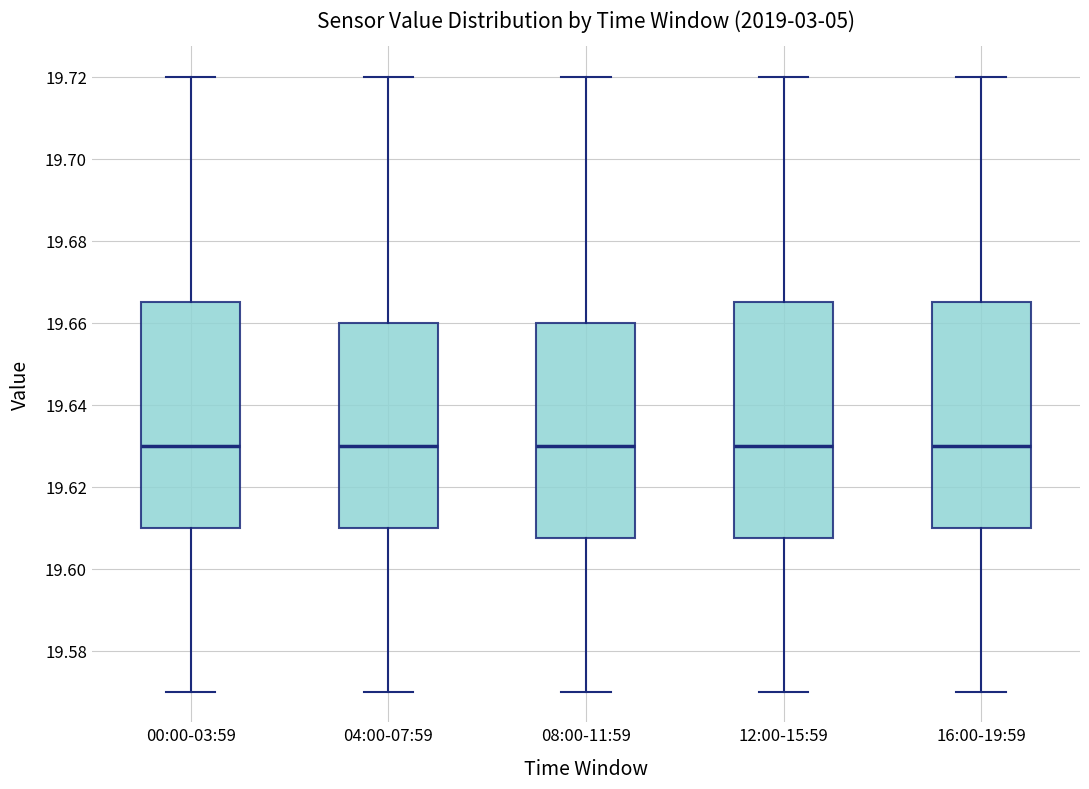

Reading left to right, read every box against the y-axis: the position of its median line, the range the box covers, and the ends of its whiskers. The values are not printed on the chart, so give them approximately, as read against the axis.

00:00-03:59: median 19.630, box 19.610 to 19.666, whiskers 19.570 to 19.720
04:00-07:59: median 19.630, box 19.610 to 19.660, whiskers 19.570 to 19.720
08:00-11:59: median 19.630, box 19.608 to 19.660, whiskers 19.570 to 19.720
12:00-15:59: median 19.630, box 19.608 to 19.666, whiskers 19.570 to 19.720
16:00-19:59: median 19.630, box 19.610 to 19.666, whiskers 19.570 to 19.720